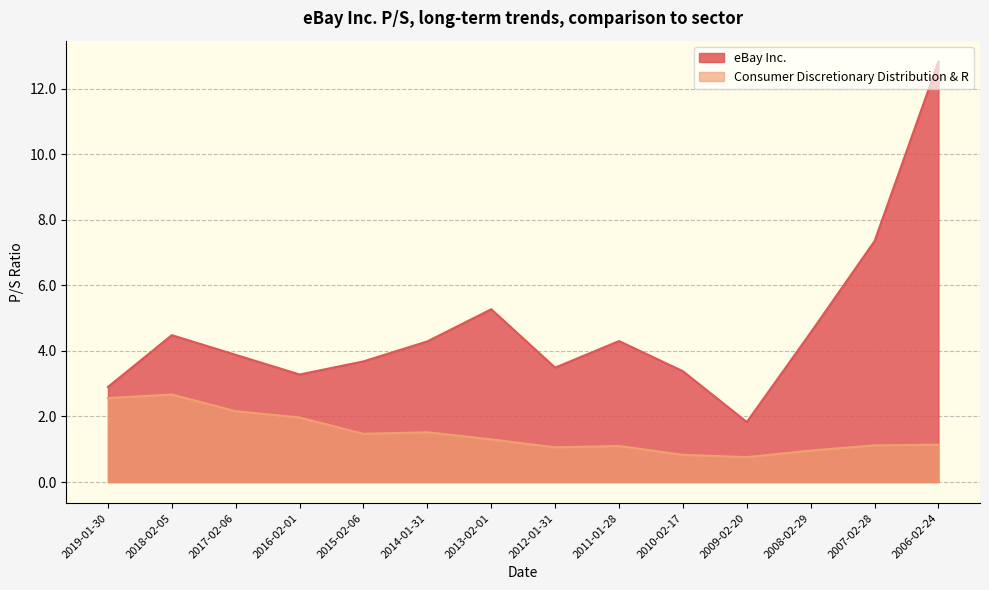

At how many categories does at least one series exceed 1?

14